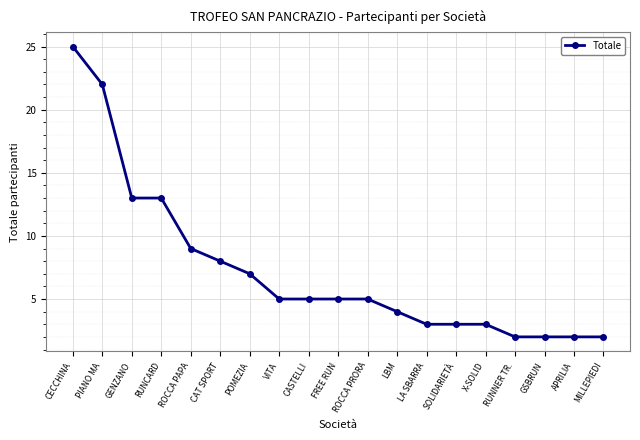

What is the difference between the values at X-SOLID and CAT SPORT?

5